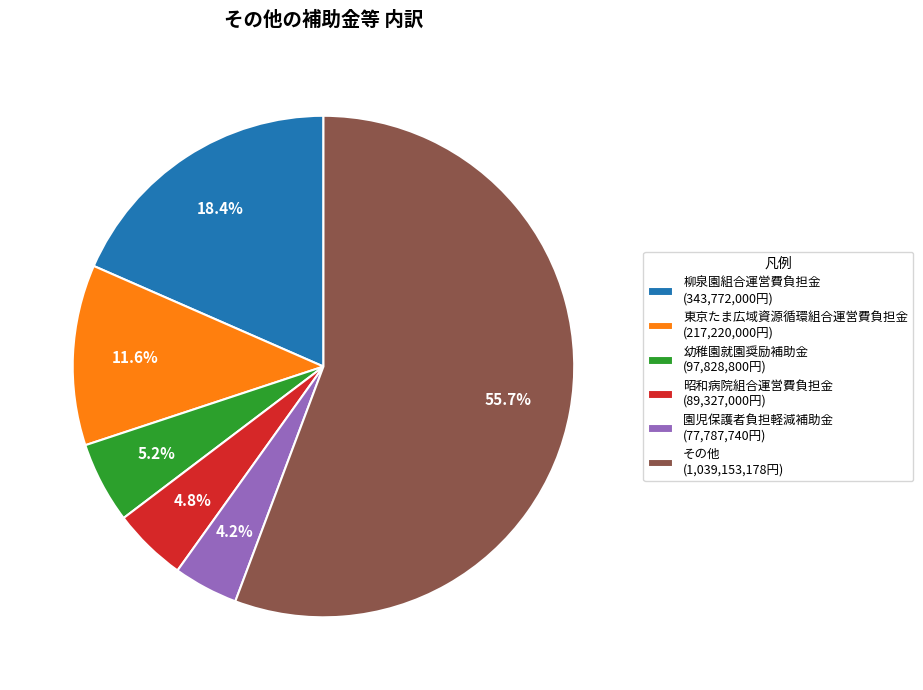

How many slices are in this pie chart?

6